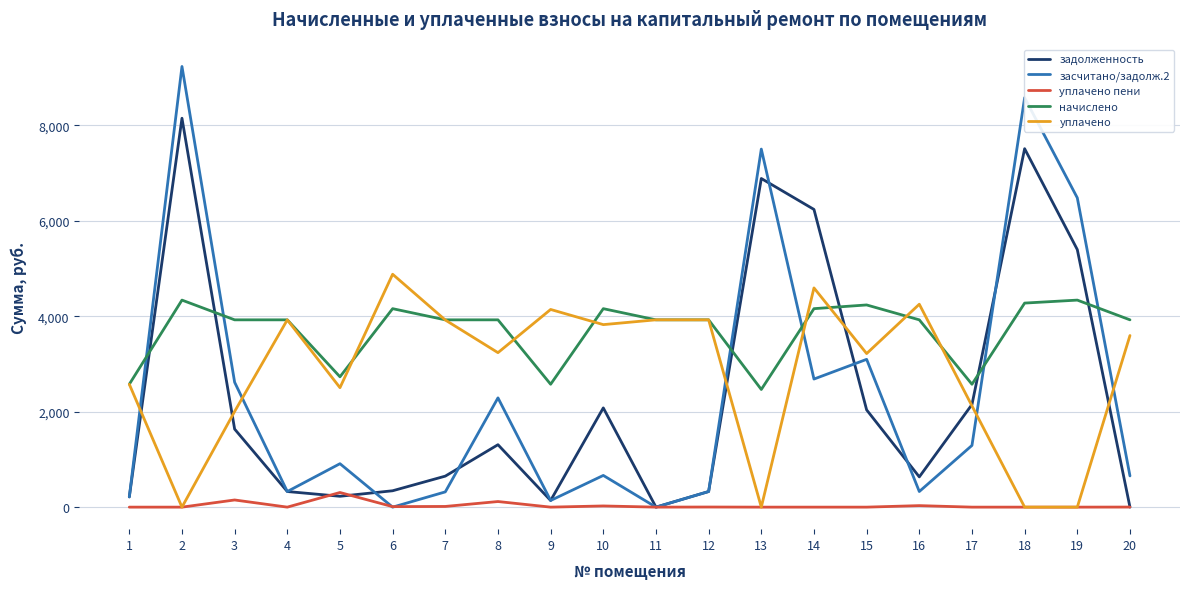

Which series has the widest spread of values?

засчитано/задолж.2